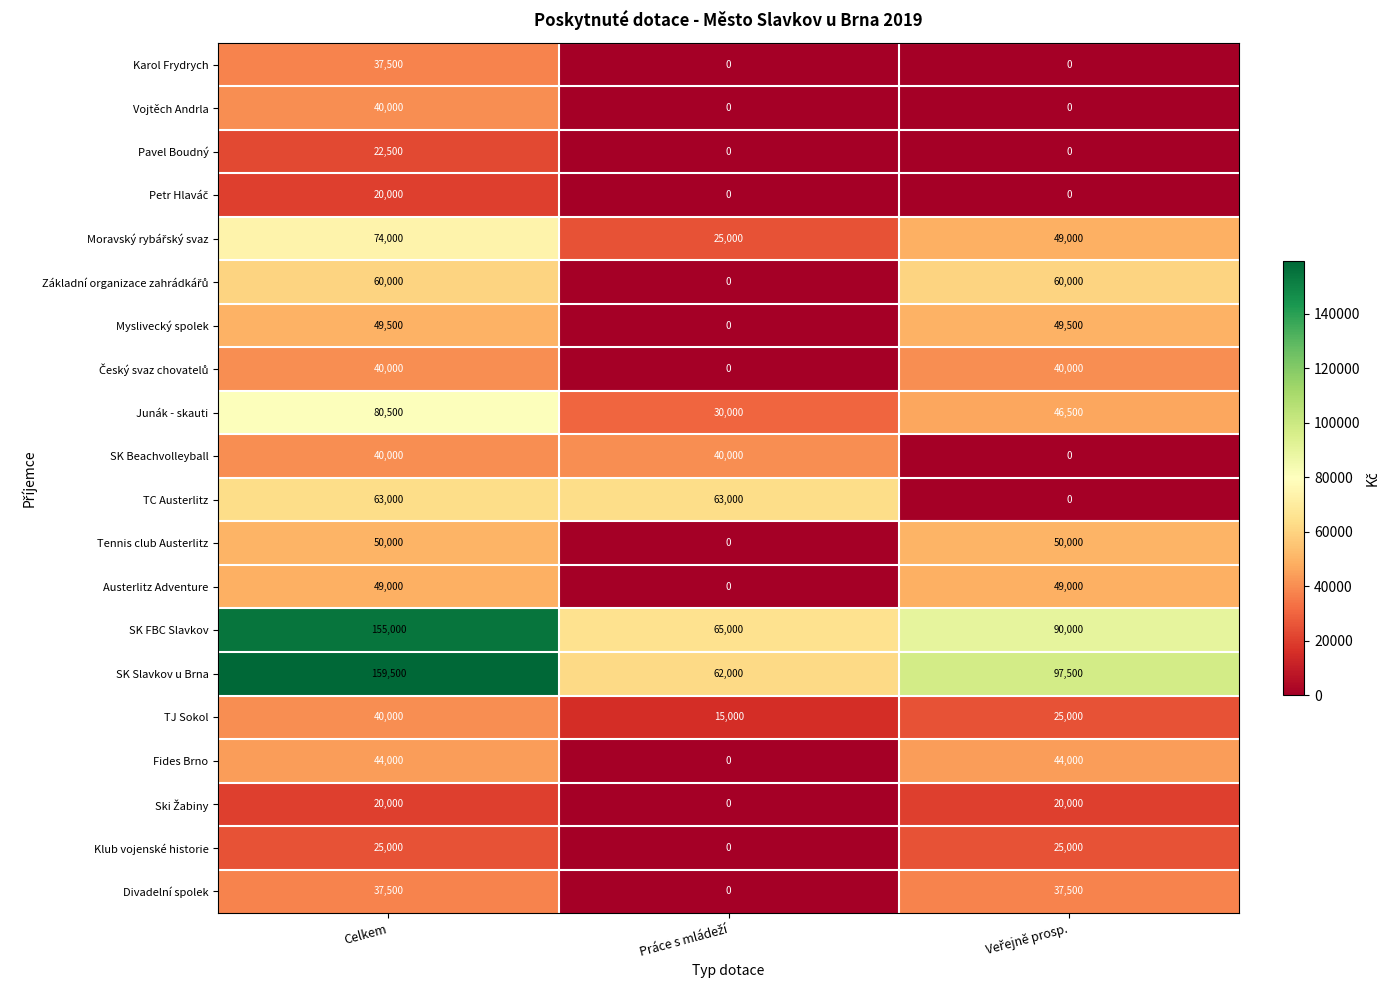

Read the Pavel Boudný value at Celkem.

22500